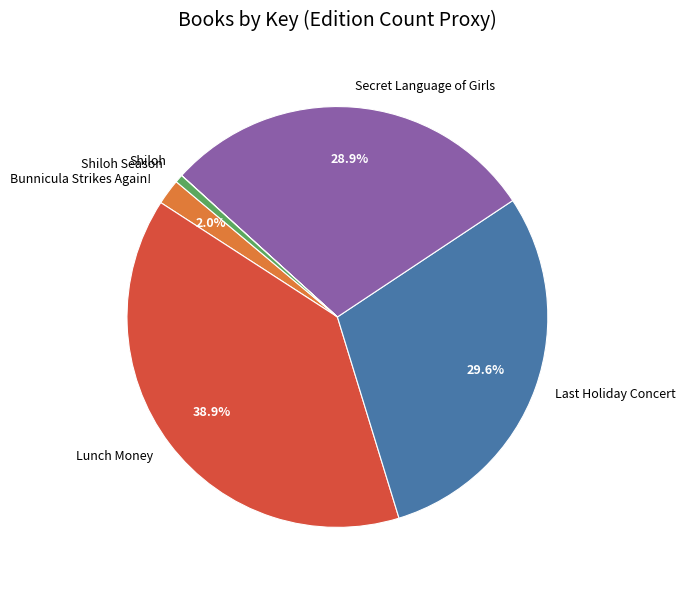

Which has a higher value, Bunnicula Strikes Again! or Lunch Money?

Lunch Money